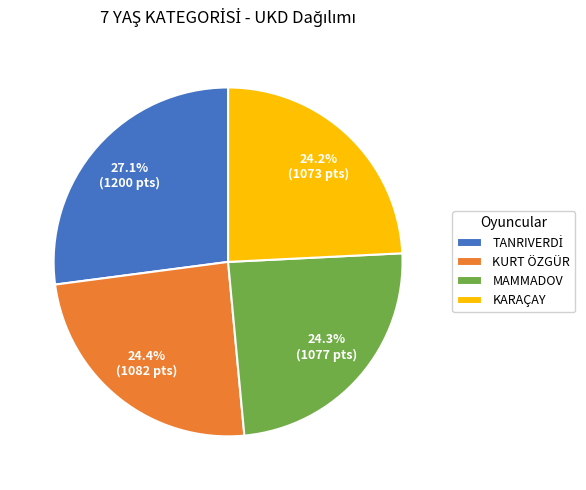

What is the total percentage of KARAÇAY and KURT ÖZGÜR?

48.6%